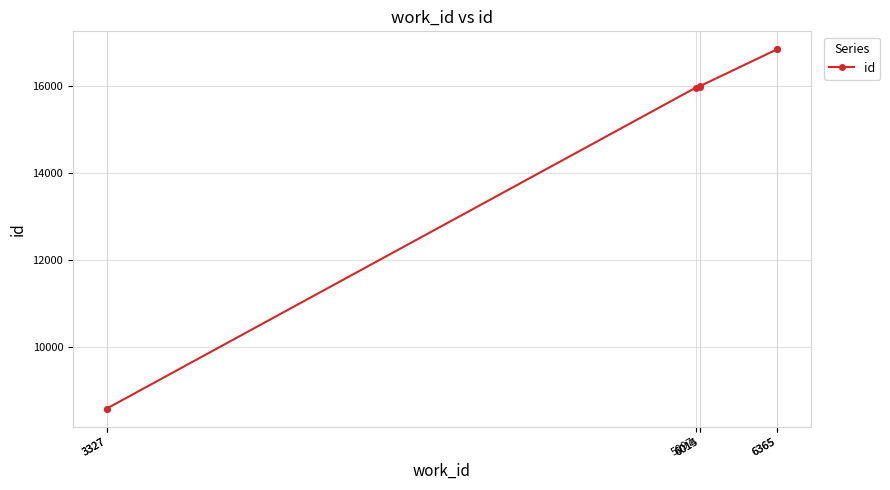

What is the label of the 1st point from the right?

6365